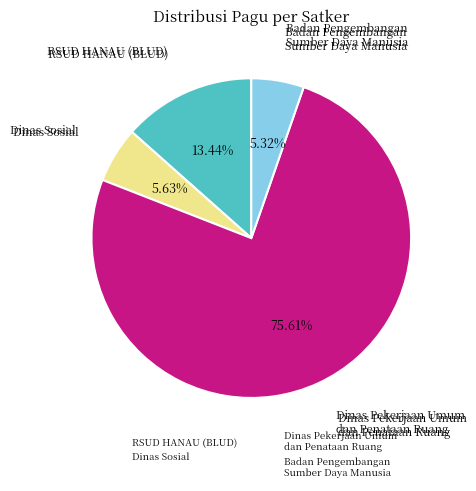

Is there any slice that represents more than half of the pie?

Yes